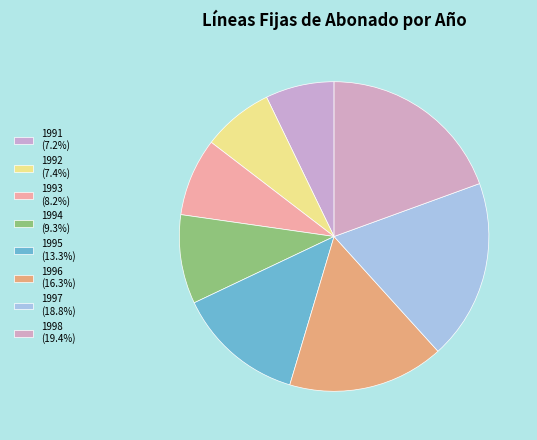

Rank the categories by value from highest to lowest.

1998, 1997, 1996, 1995, 1994, 1993, 1992, 1991